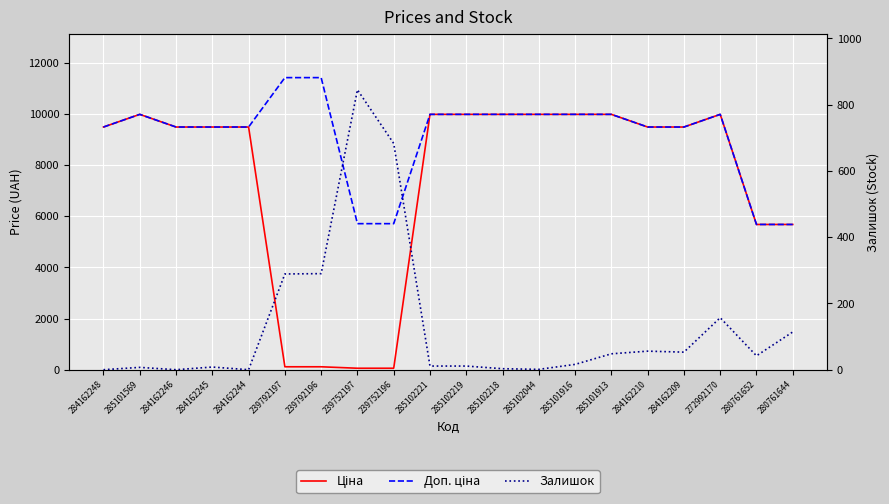

Which series has the largest range (max minus min)?

Ціна